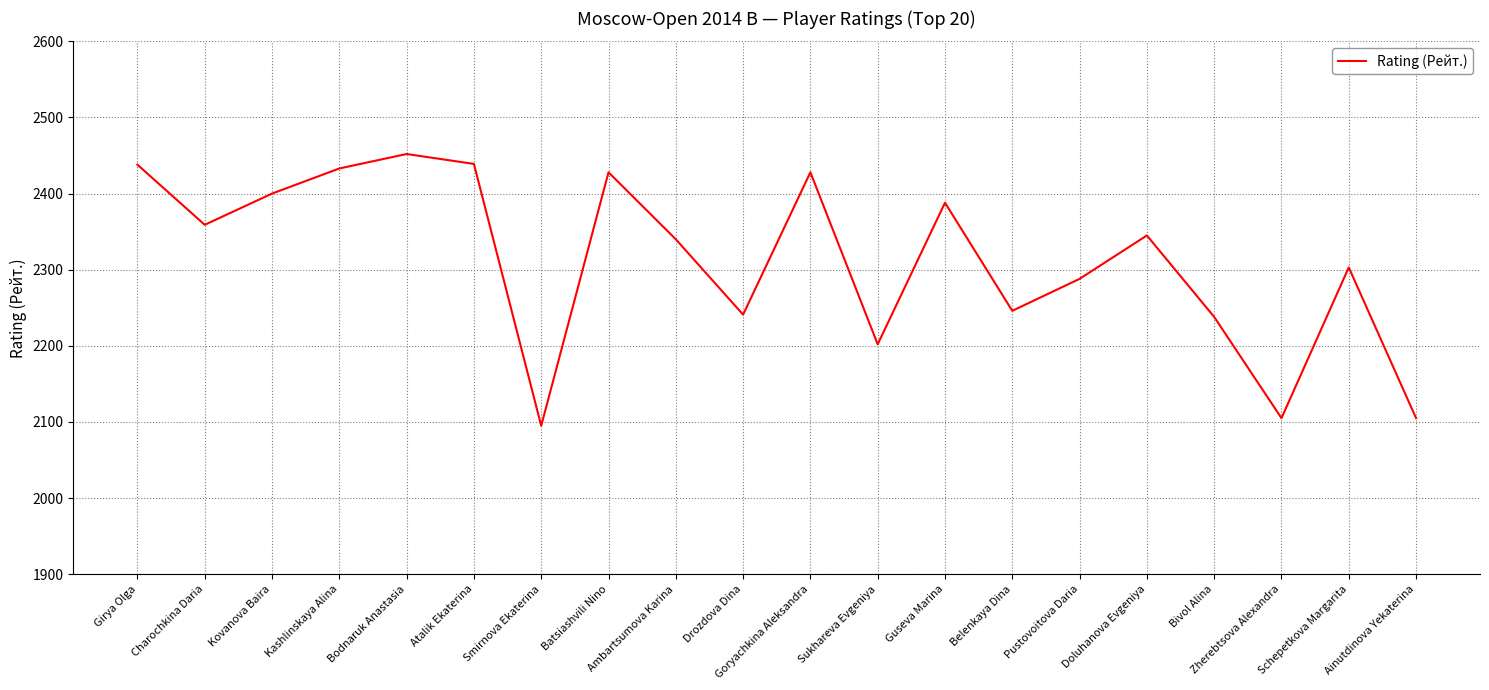

The chart shows a value of 3908 at Charochkina Daria. True or false?

False